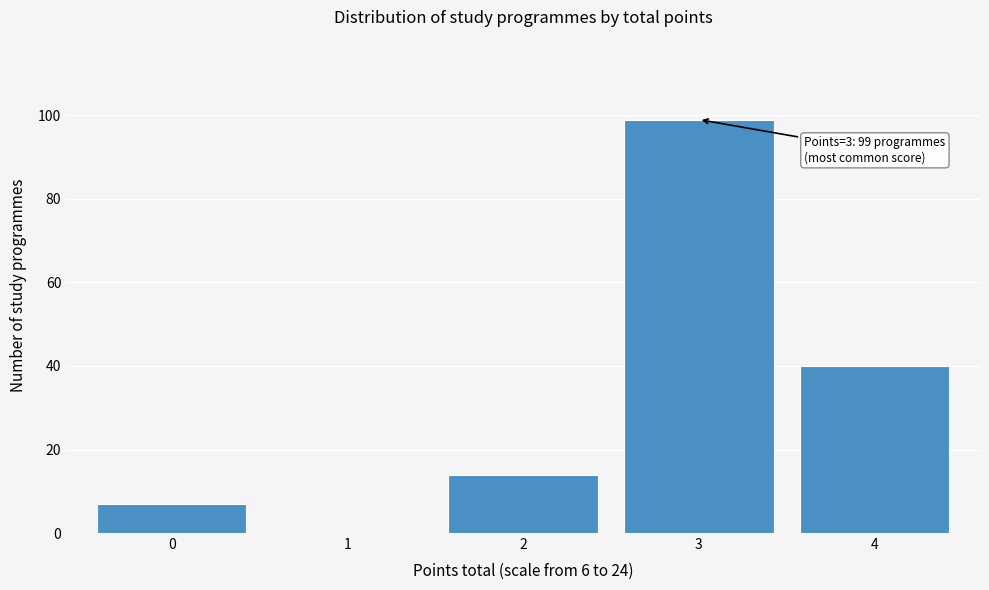

Over which range of the x-axis is the bar tallest?

2.5 to 3.5